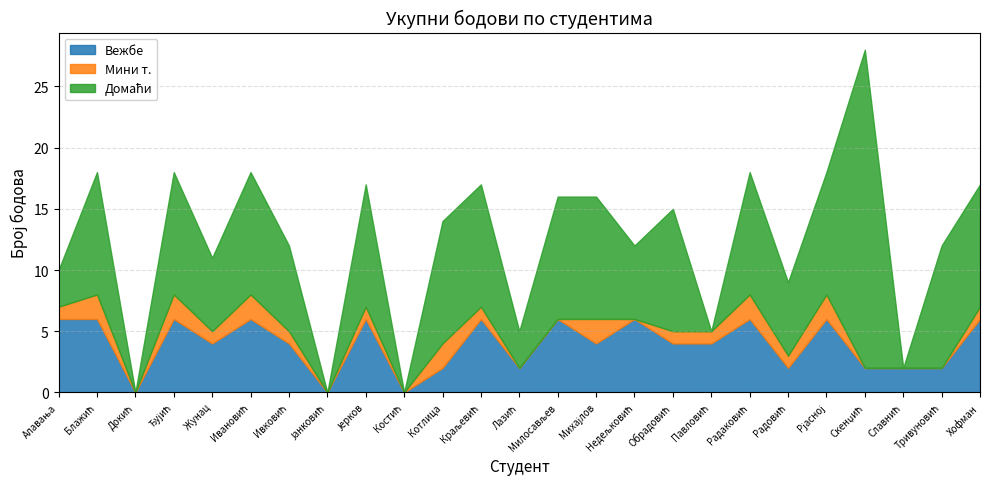

Rank the series by their maximum value, from lowest to highest.

Мини т., Вежбе, Домаћи